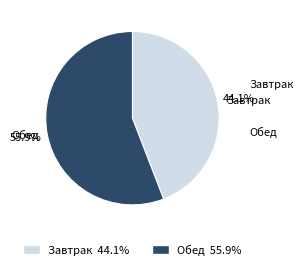

Combined, do Завтрак and Обед account for over 50%?

Yes